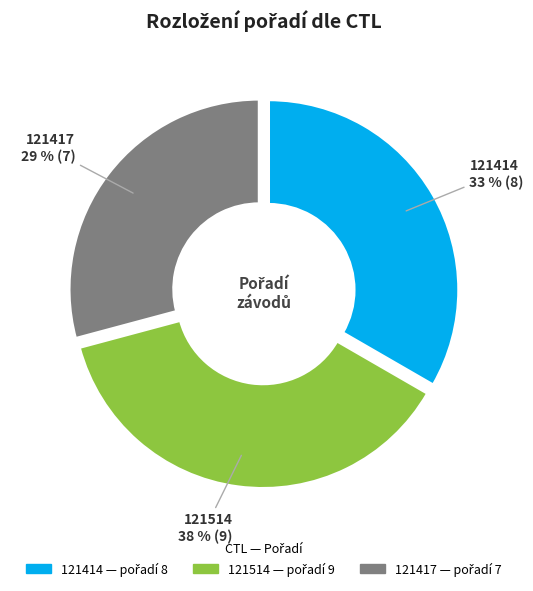

True or false: 121414 accounts for 38% of the total.

False